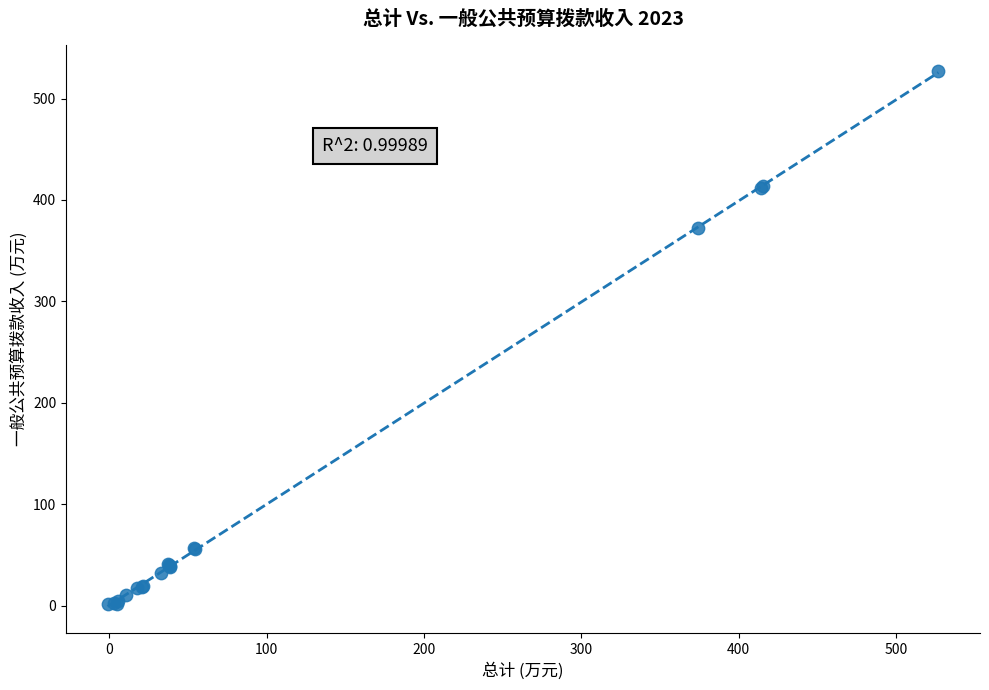

What Y value in the scatter plot is closest to 264?

372.8